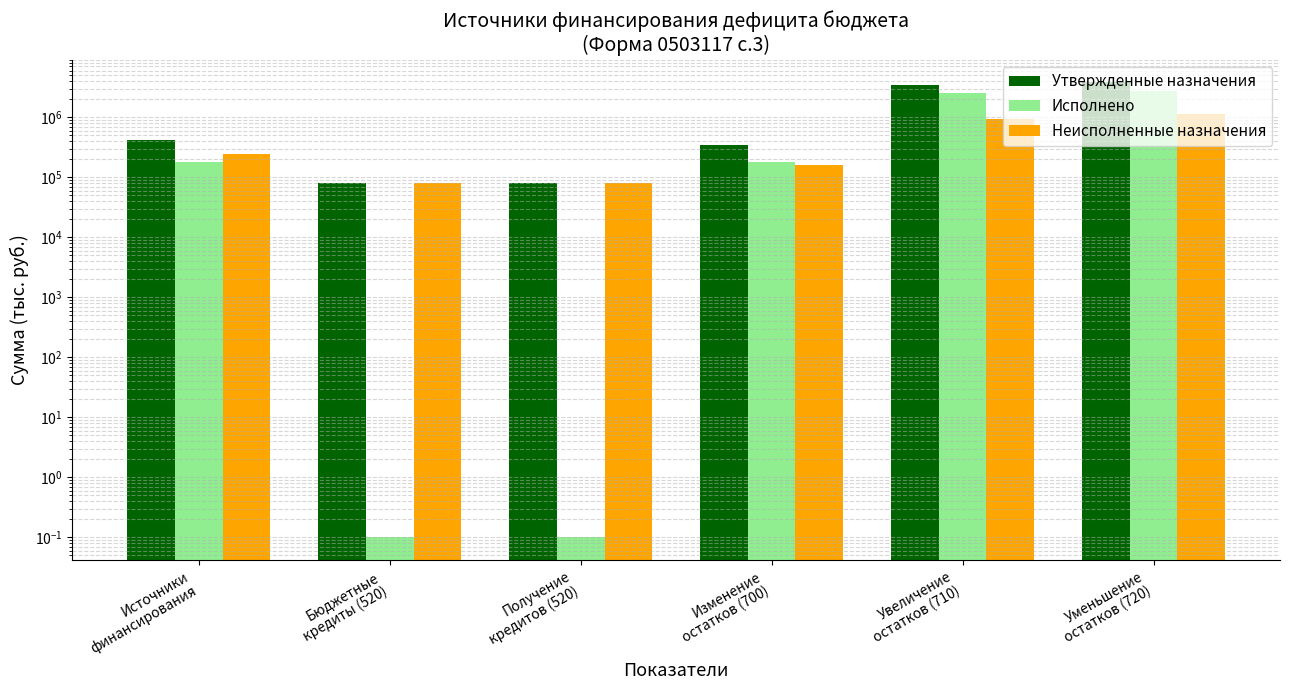

What is the difference between the Исполнено values at Увеличение
остатков (710) and Изменение
остатков (700)?

2355503.4